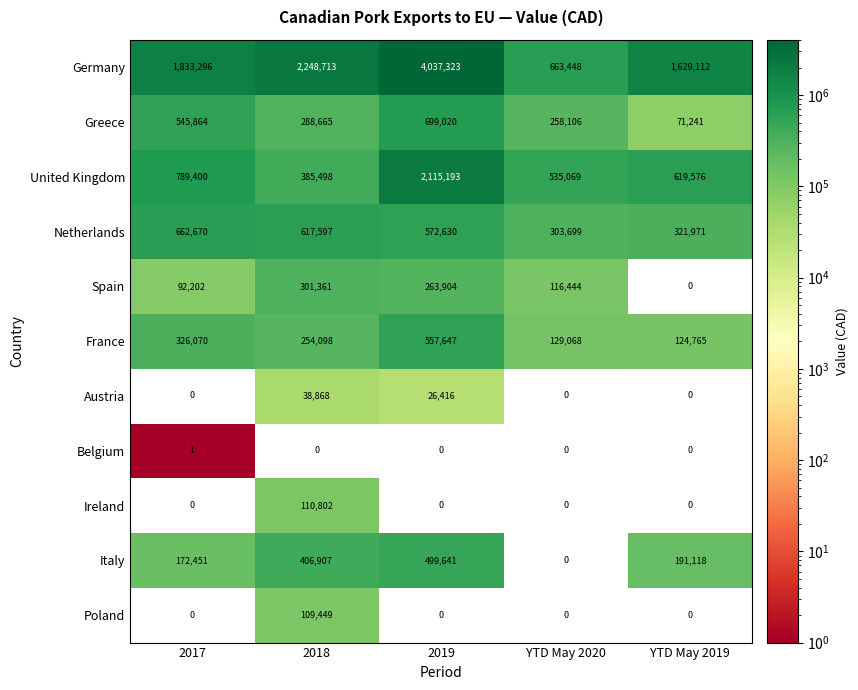

What is the average value of the Germany series?

2082378